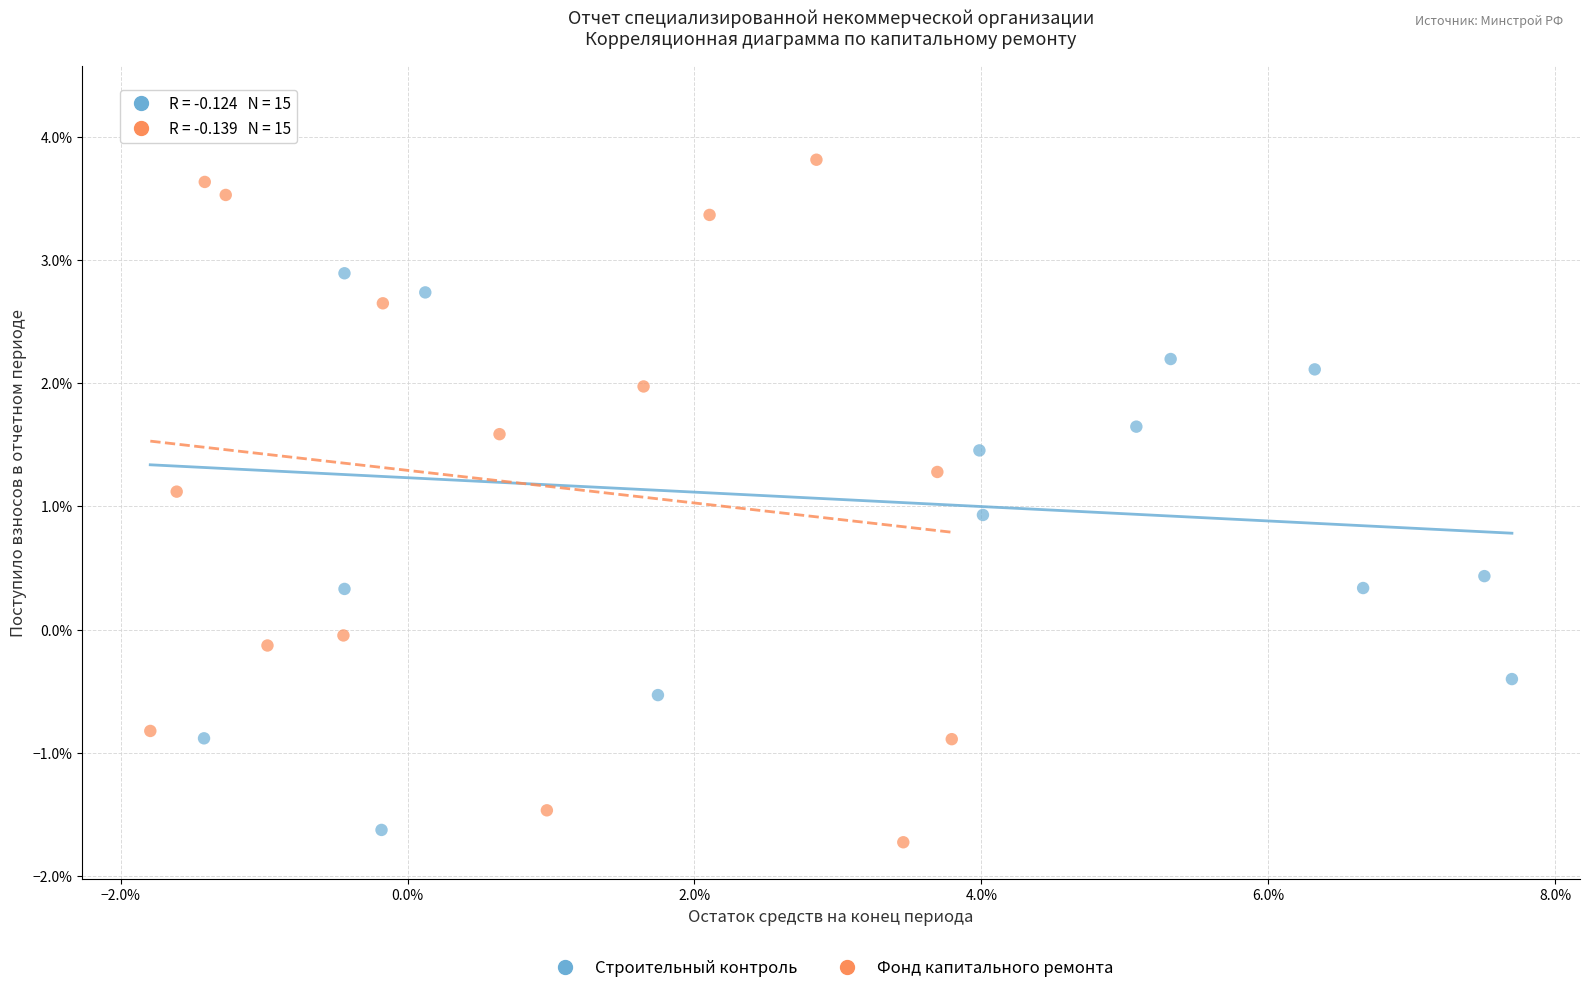

Which series reaches the minimum Y coordinate?

Фонд капитального ремонта